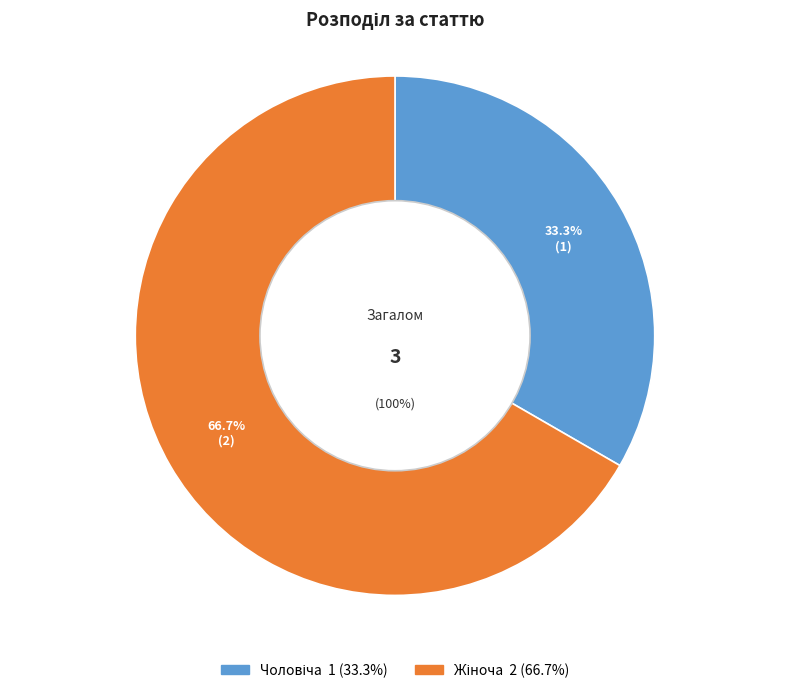

To the nearest percent, what is the combined percentage of Жіноча and Чоловіча?

100%